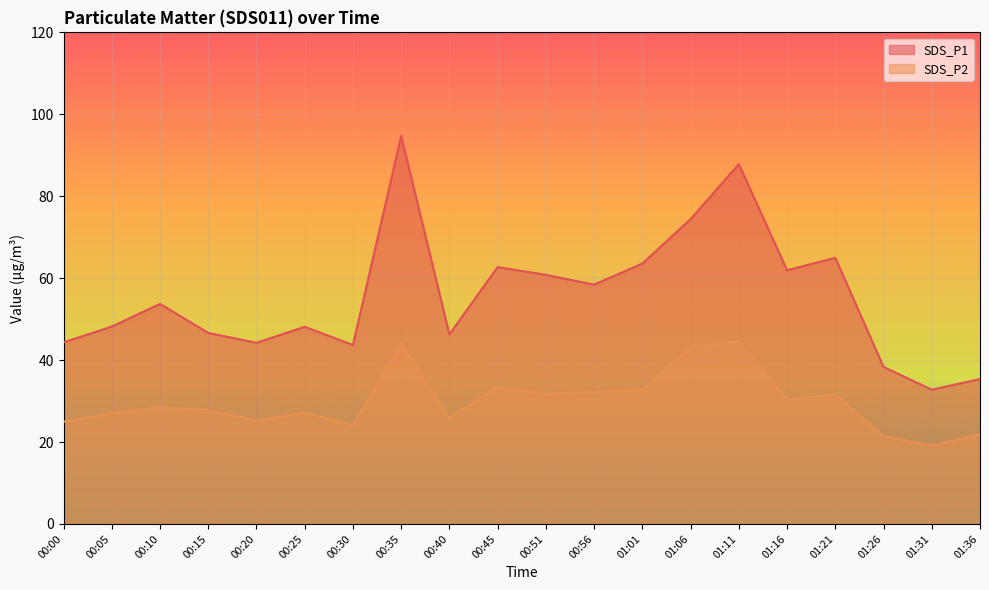

What is the minimum value for SDS_P2?

19.1